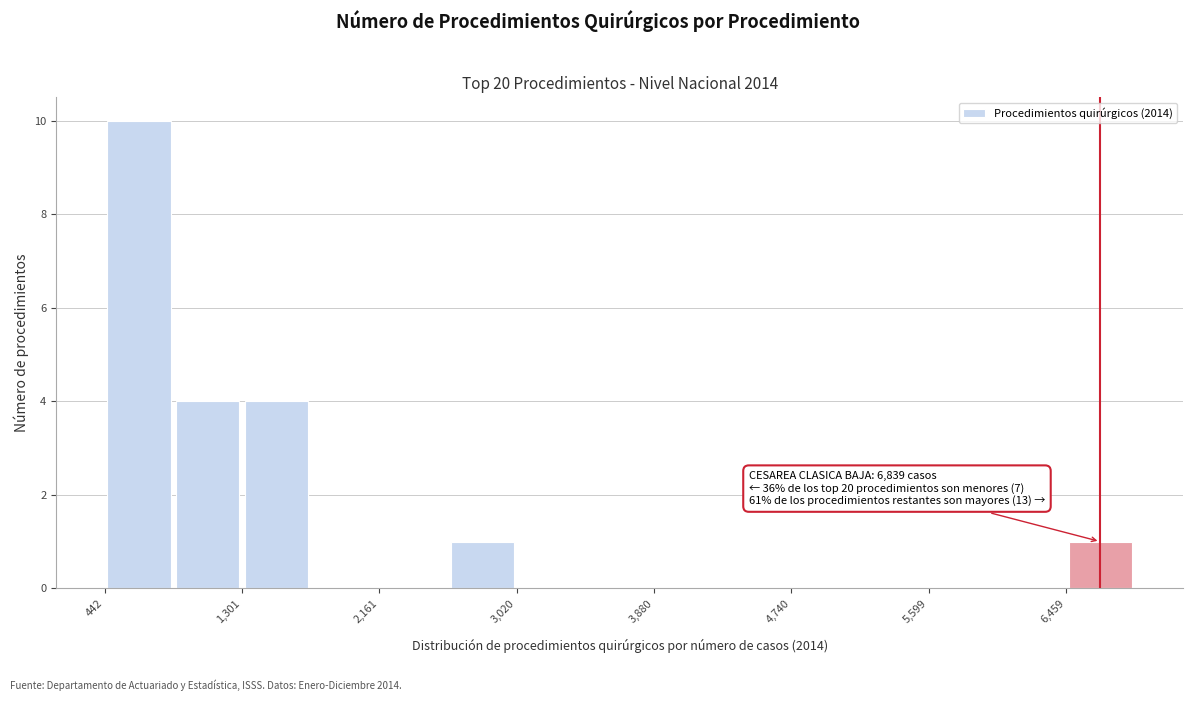

Which range on the x-axis has the tallest bar?

400 to 900